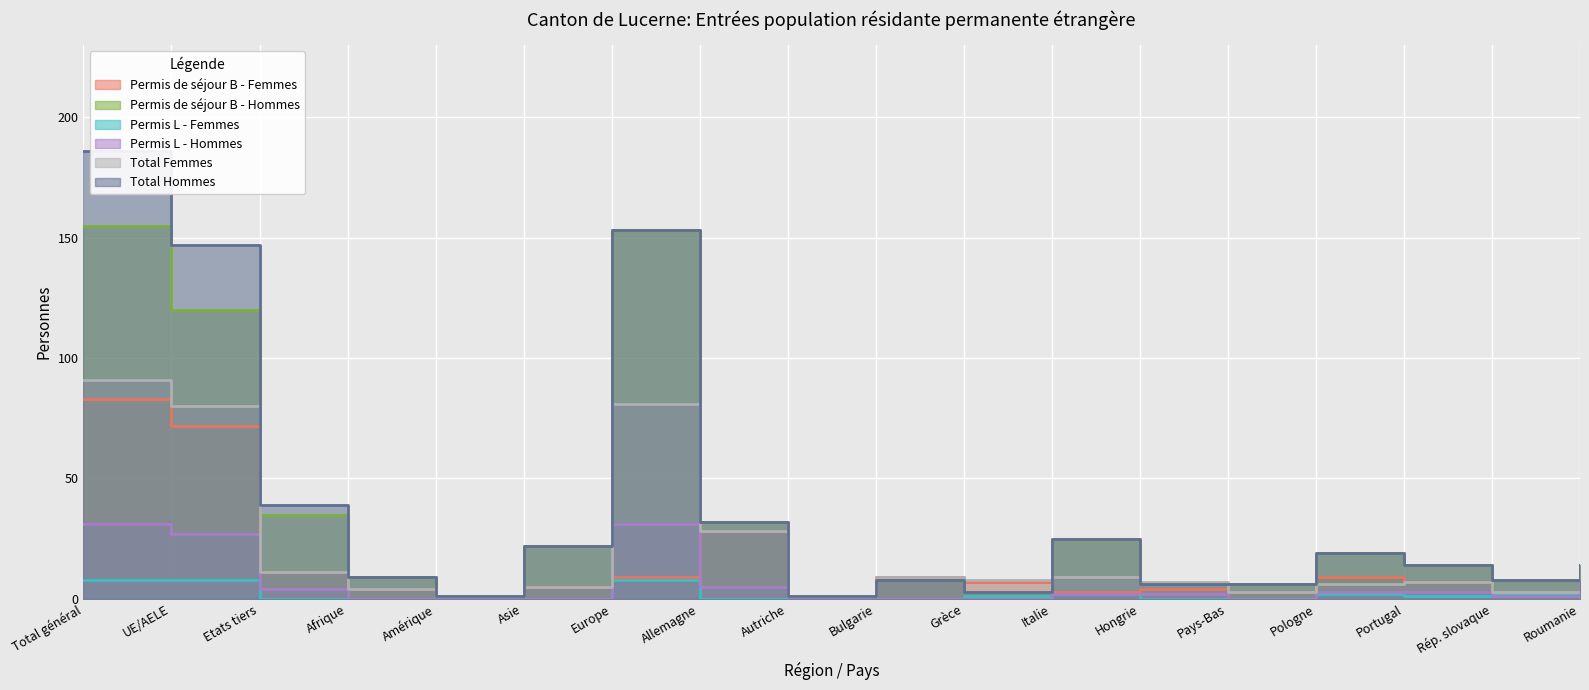

The Total Hommes series shows 4 at Grèce. True or false?

False